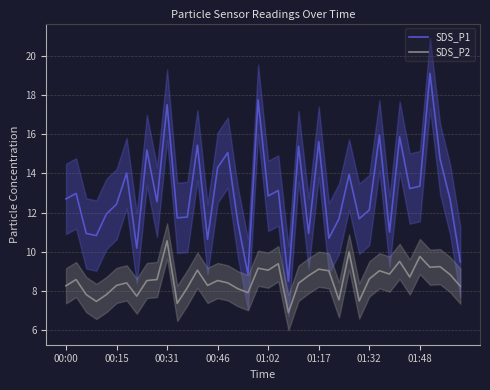

True or false: SDS_P2 and SDS_P1 intersect in this chart.

False